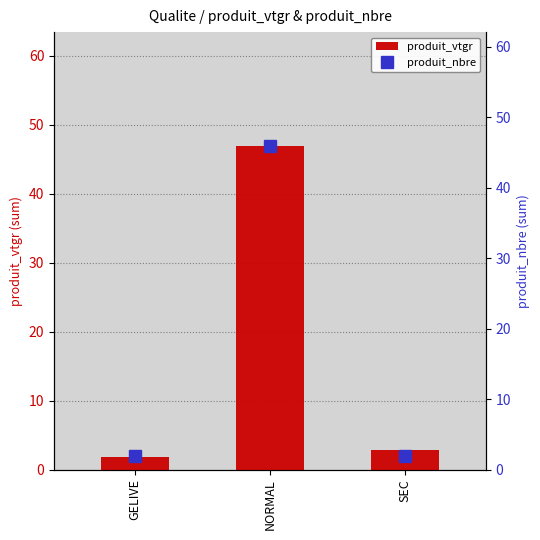

The value of produit_vtgr at GELIVE is 1.1. True or false?

False